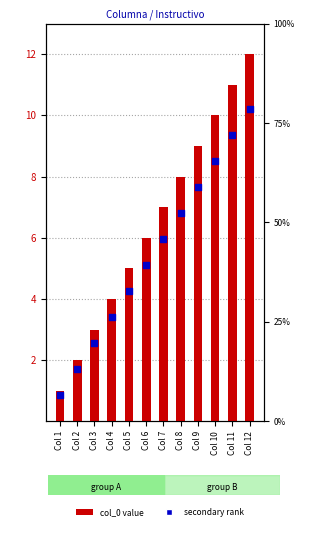

Which series contains the lowest Y value?

secondary rank